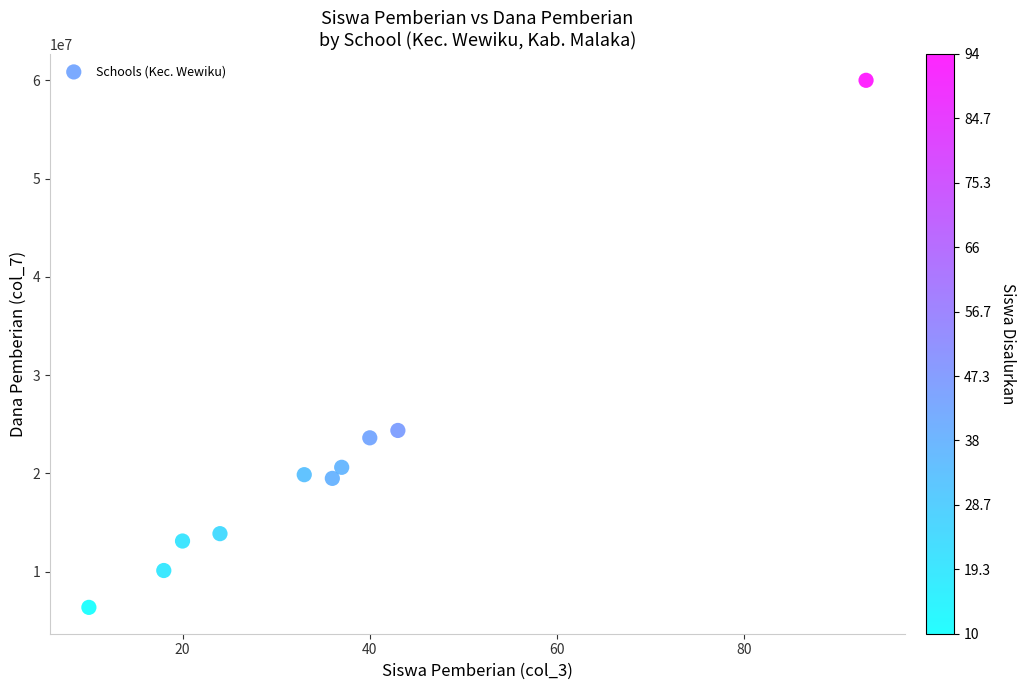

What is the range of X values (max minus min)?

83